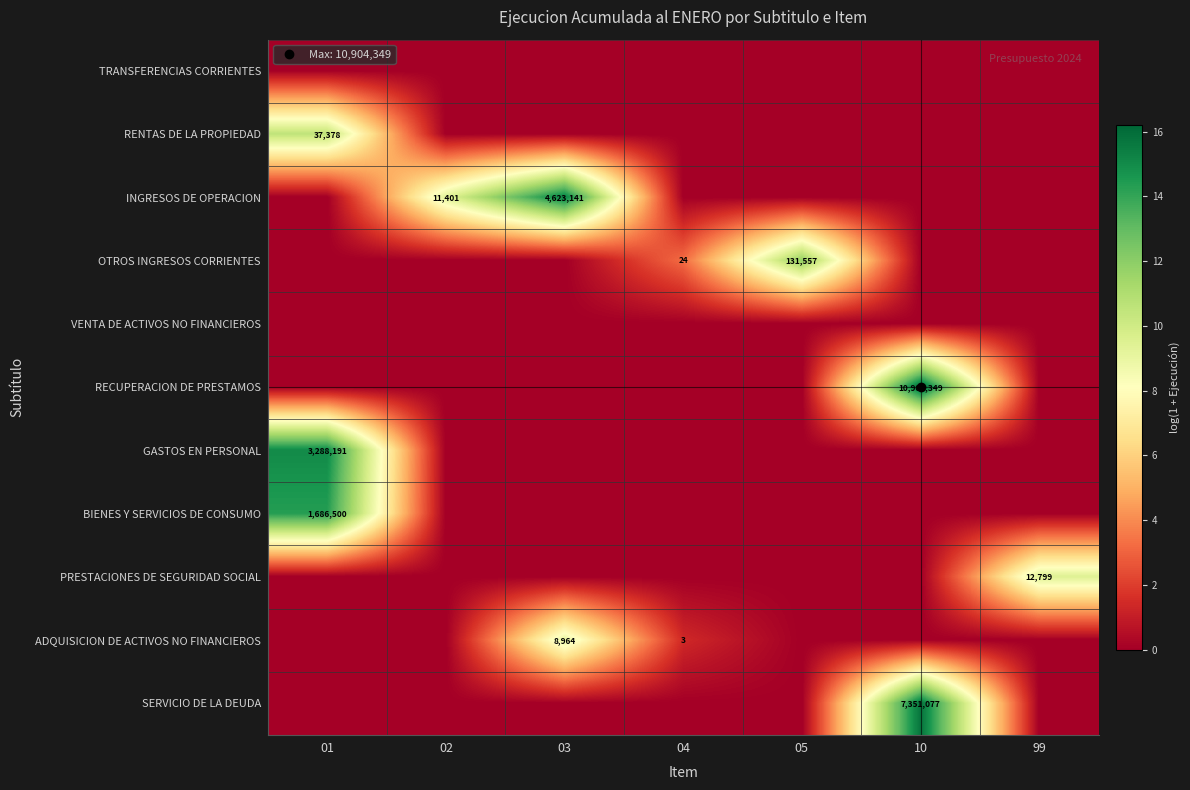

List the series in order of their peak value, lowest first.

TRANSFERENCIAS CORRIENTES, VENTA DE ACTIVOS NO FINANCIEROS, ADQUISICION DE ACTIVOS NO FINANCIEROS, PRESTACIONES DE SEGURIDAD SOCIAL, RENTAS DE LA PROPIEDAD, OTROS INGRESOS CORRIENTES, BIENES Y SERVICIOS DE CONSUMO, GASTOS EN PERSONAL, INGRESOS DE OPERACION, SERVICIO DE LA DEUDA, RECUPERACION DE PRESTAMOS